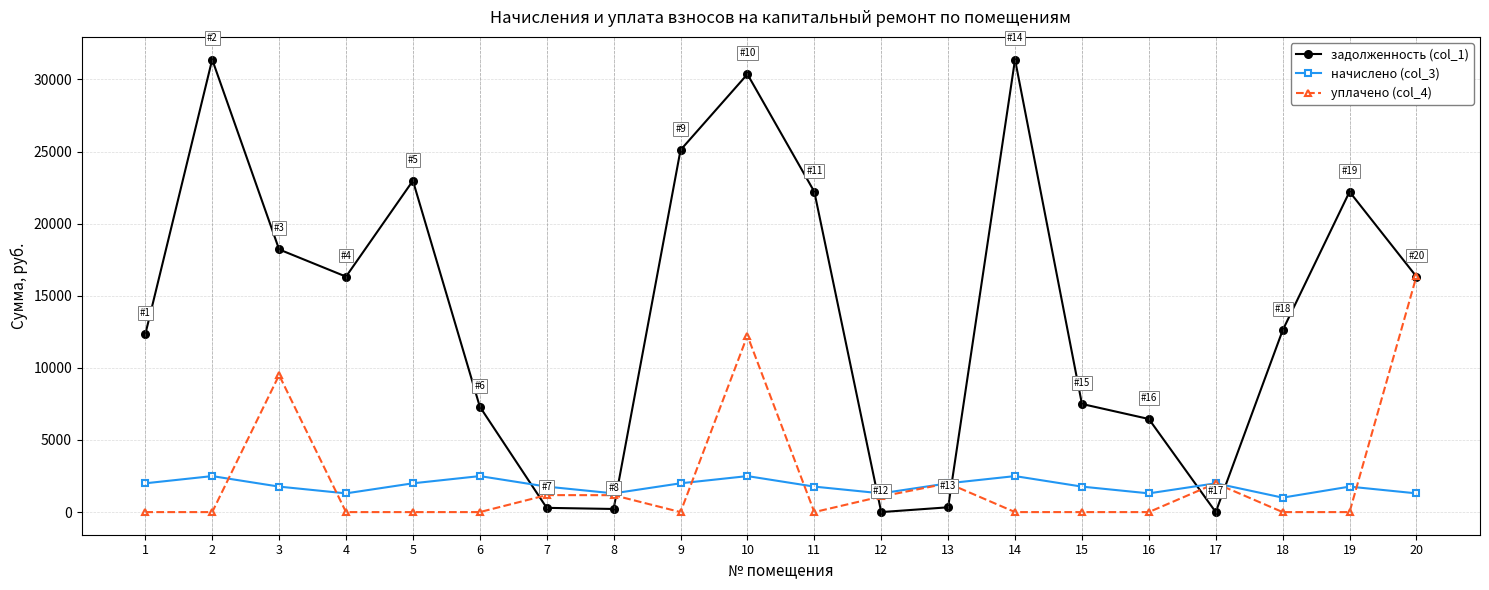

What is the spread (max minus min) of values at 20?

15052.9